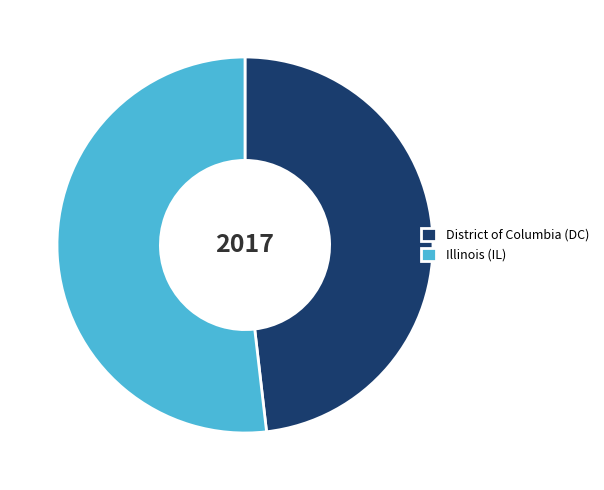

Combined, do Illinois (IL) and District of Columbia (DC) account for over 50%?

Yes